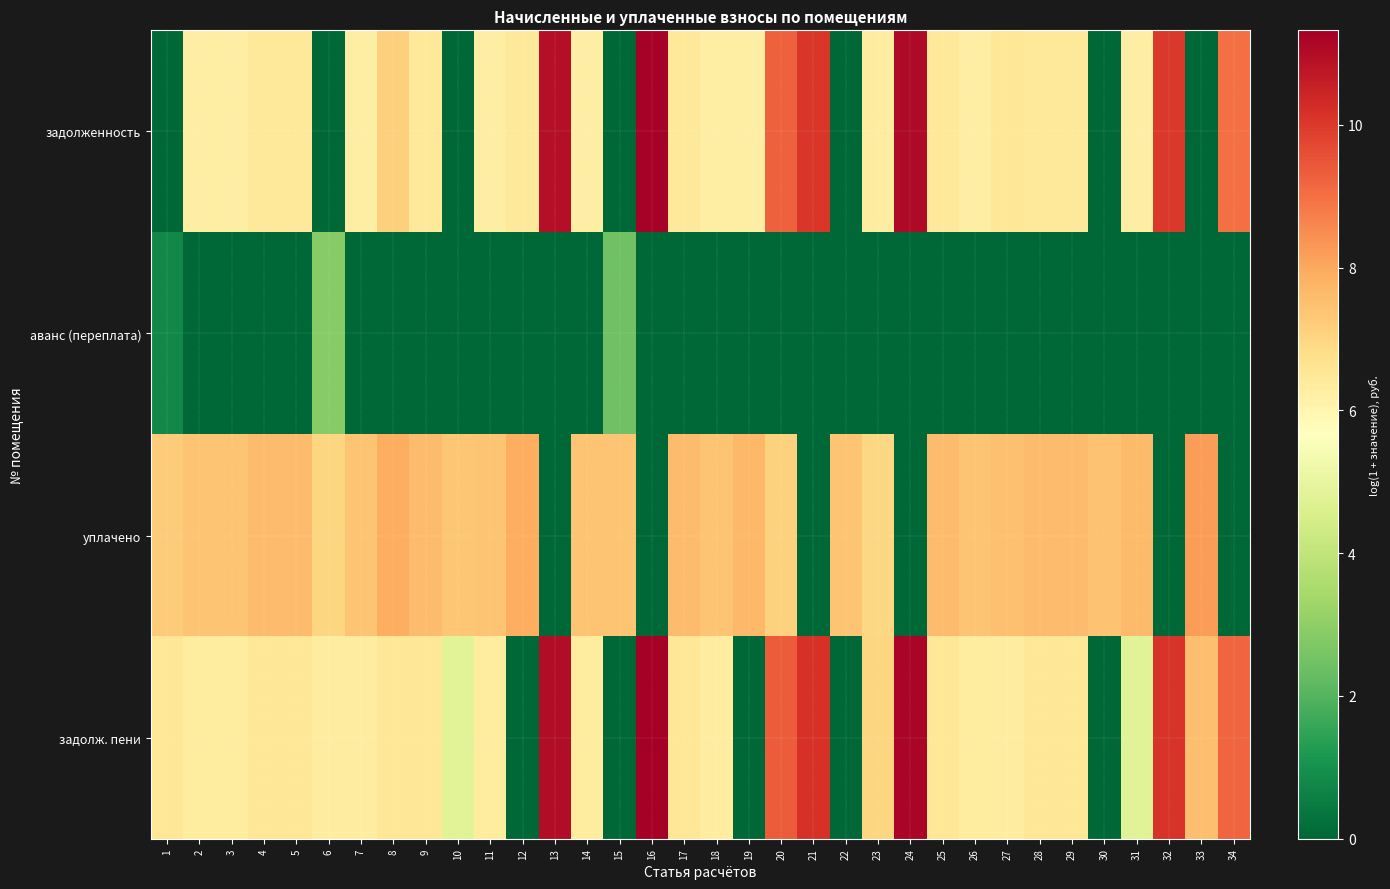

At which category does the chart reach its minimum across all series?

1